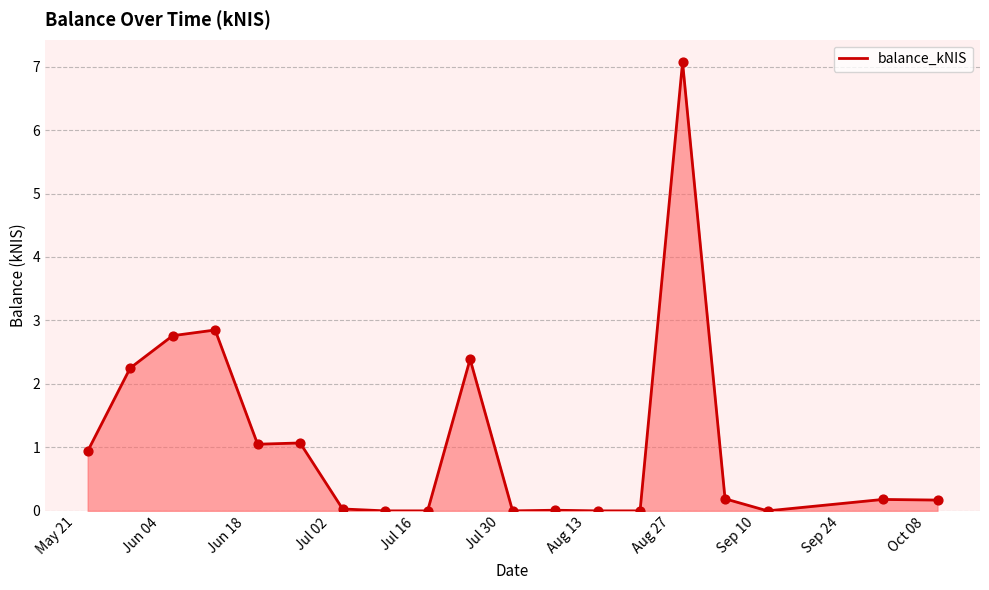

What is the greatest value displayed?

7.1